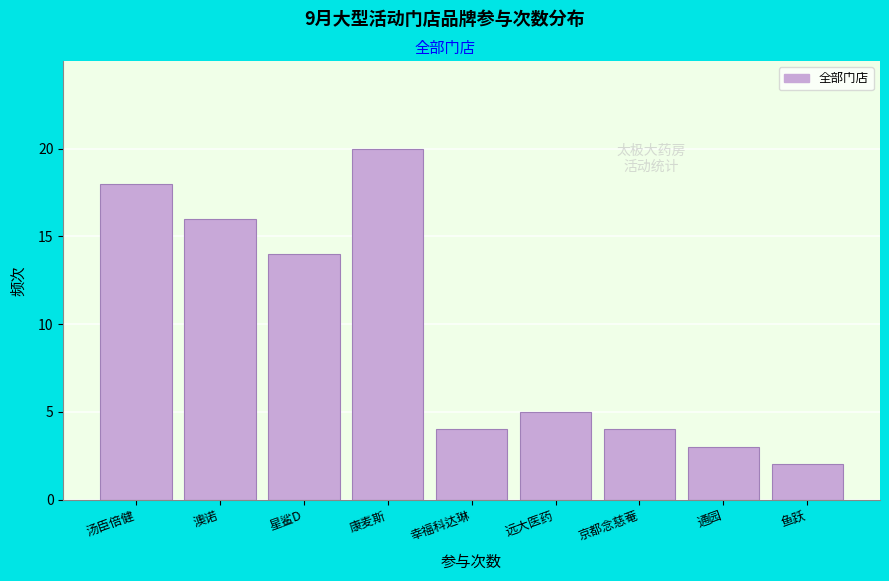

Reading left to right, what are all the values shown in this chart?

18	16	14	20	4	5	4	3	2